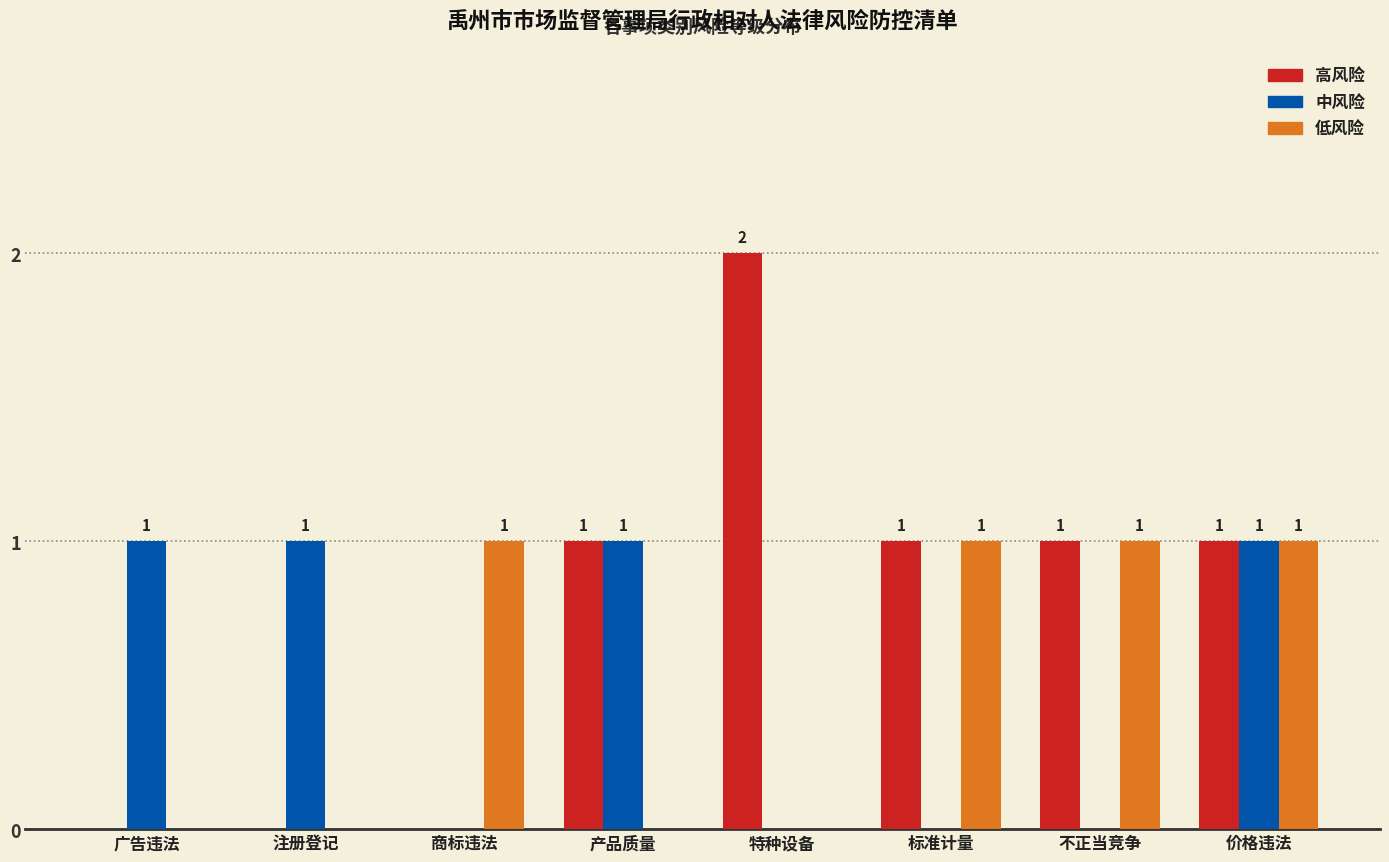

How many series are shown in this chart?

3